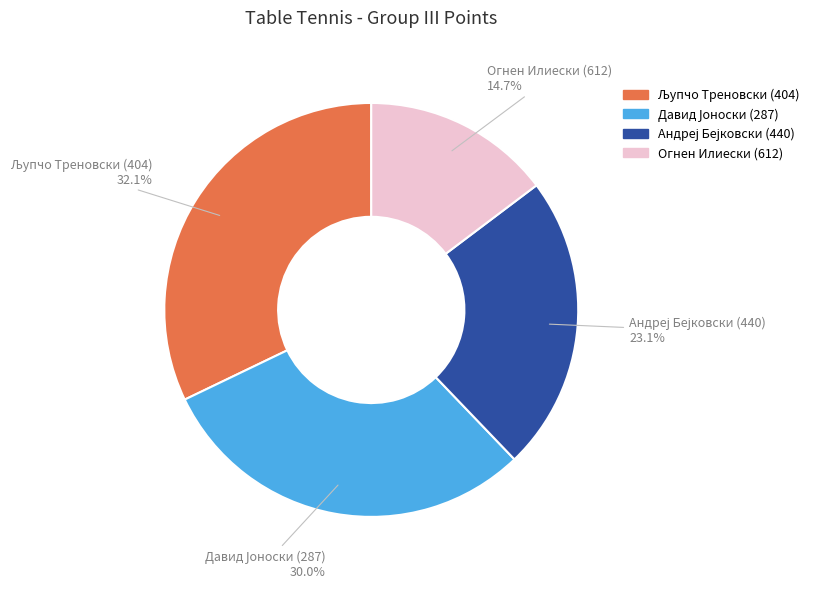

How many segments does this pie chart have?

4